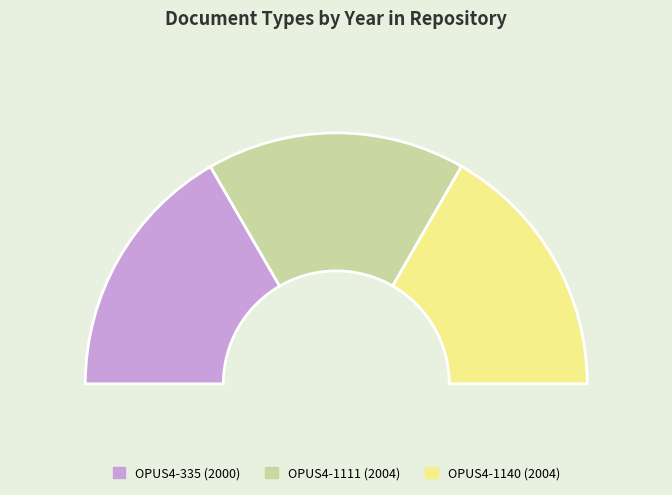

Rank the categories by value from lowest to highest.

OPUS4-335, OPUS4-1111, OPUS4-1140